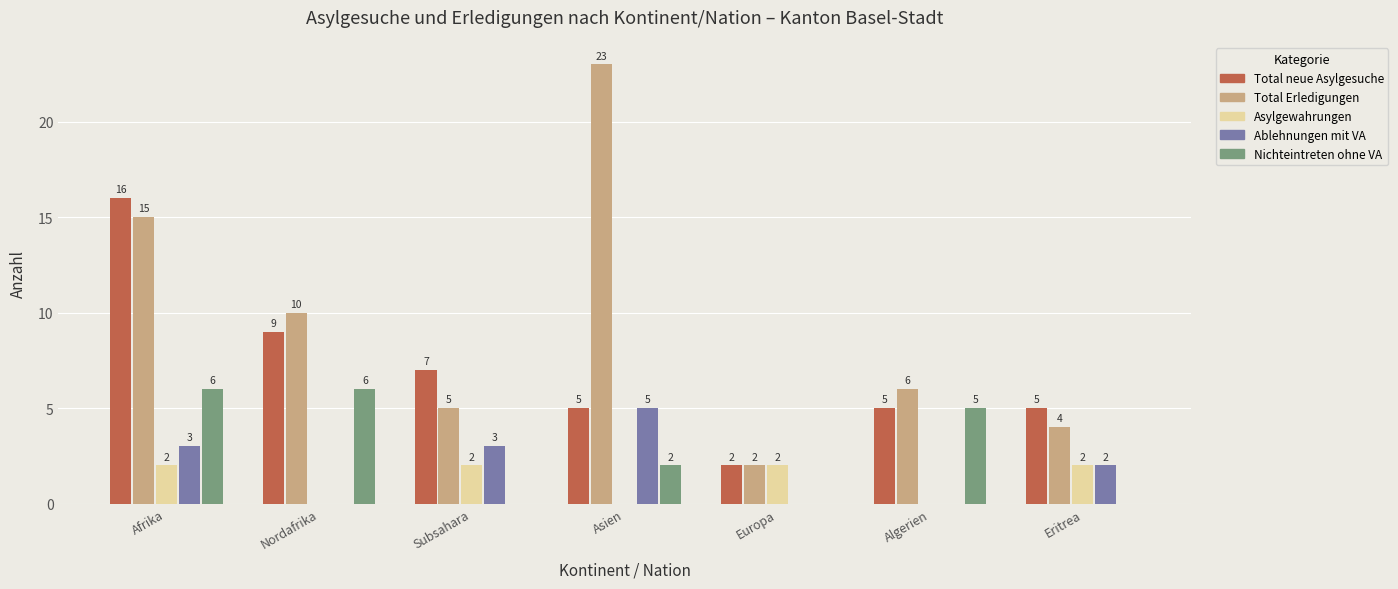

What is the highest value of the Nichteintreten ohne VA series?

6